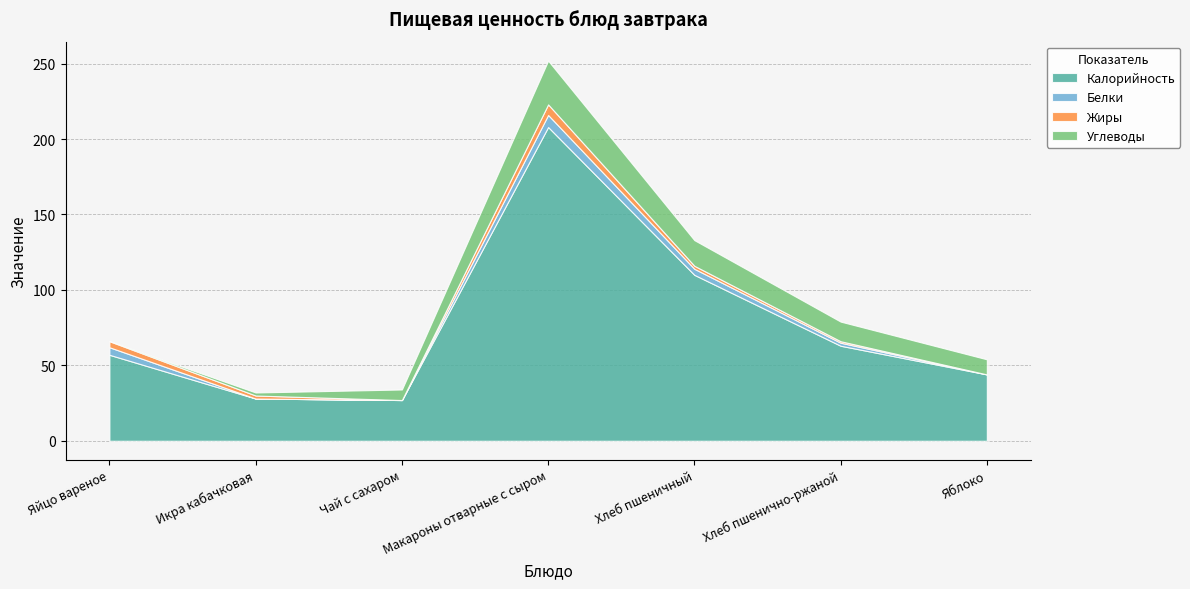

Does the chart have visible grid lines?

Yes